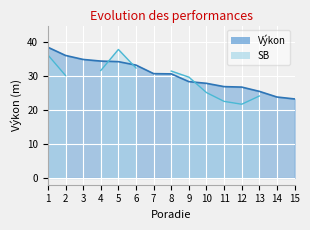

True or false: there are more than 1 points higher than both neighbors.

False